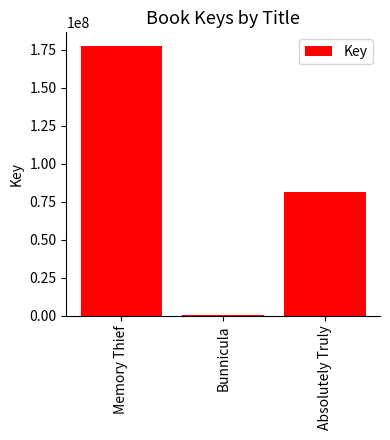

The chart shows a value of 49503965 at Absolutely Truly. True or false?

False